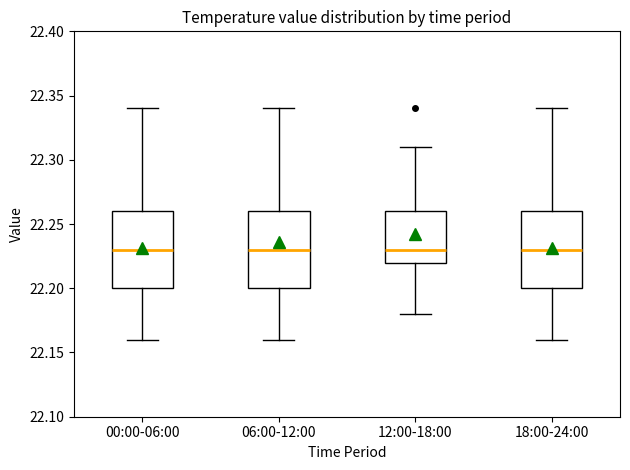

Reading left to right, transcribe this box plot: for each box, give where its median line is, the range the box spans, and where its two whiskers end, as read against the y-axis. The values are not printed on the chart, so give them approximately, as read against the axis.

00:00-06:00: median 22.23, box 22.20 to 22.26, whiskers 22.16 to 22.34
06:00-12:00: median 22.23, box 22.20 to 22.26, whiskers 22.16 to 22.34
12:00-18:00: median 22.23, box 22.22 to 22.26, whiskers 22.18 to 22.31
18:00-24:00: median 22.23, box 22.20 to 22.26, whiskers 22.16 to 22.34